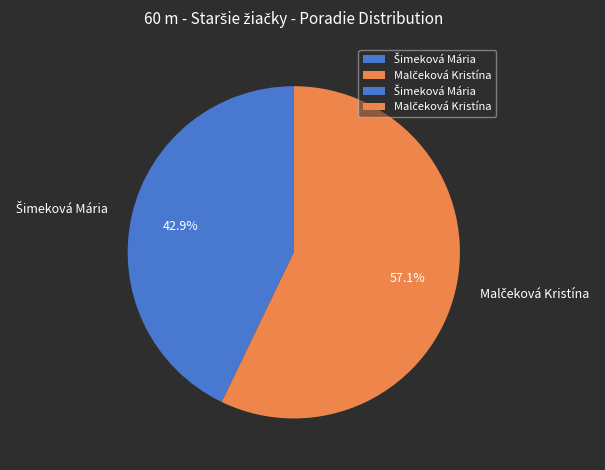

Is there a majority slice in this chart?

Yes